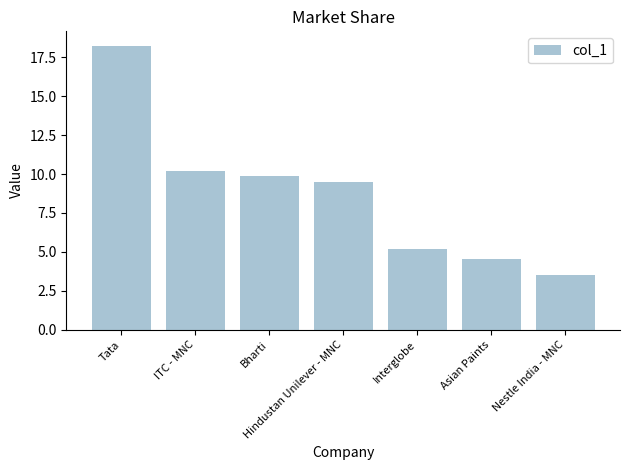

Reading left to right, transcribe all the data shown in this chart.

Tata=18.3	ITC - MNC=10.2	Bharti=9.9	Hindustan Unilever - MNC=9.5	Interglobe=5.2	Asian Paints=4.5	Nestle India - MNC=3.5